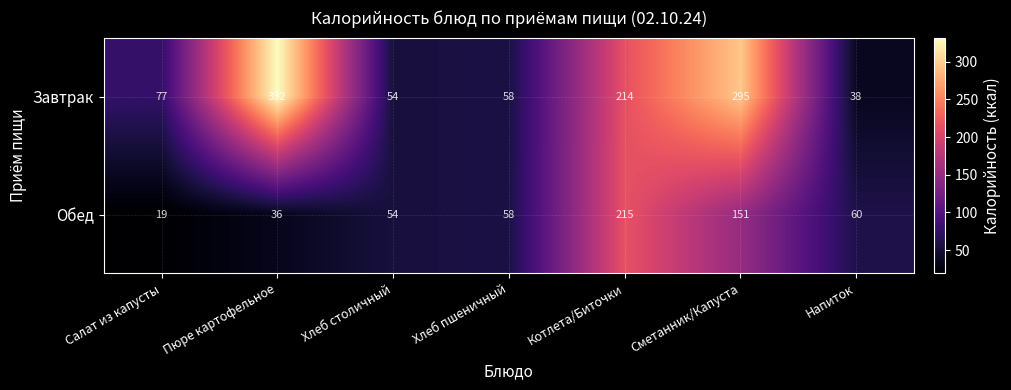

Reading right to left, extract all data points from this chart.

Завтрак: Напиток=38	Сметанник/Капуста=295	Котлета/Биточки=214	Хлеб пшеничный=58	Хлеб столичный=54	Пюре картофельное=332	Салат из капусты=77
Обед: Напиток=60	Сметанник/Капуста=151	Котлета/Биточки=215	Хлеб пшеничный=58	Хлеб столичный=54	Пюре картофельное=36	Салат из капусты=19